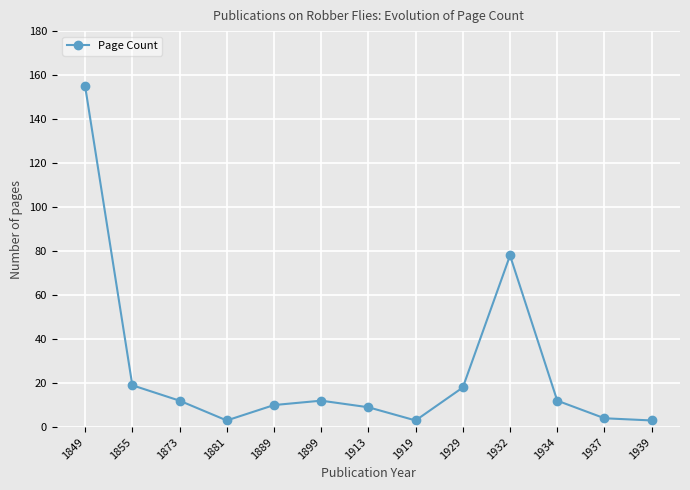

What is the sum of the values at 1889 and 1929?

28